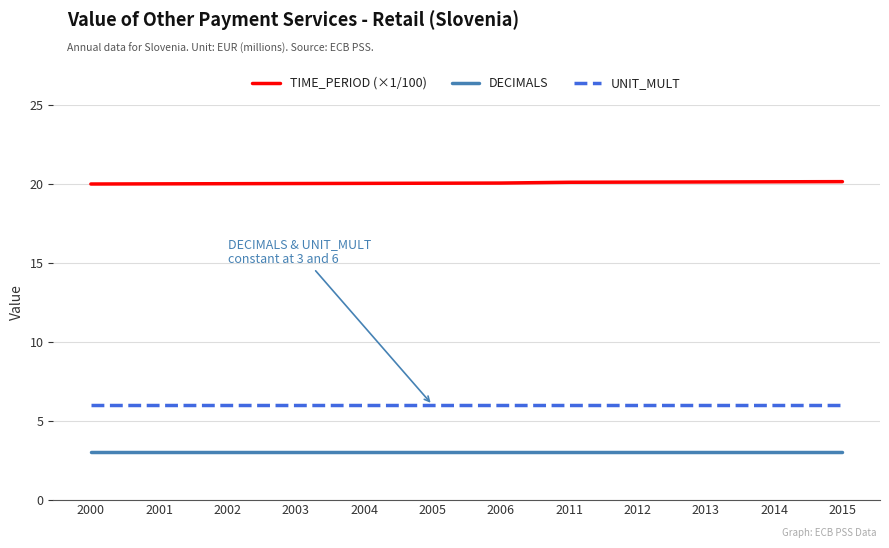

What are all the series names shown in the legend?

TIME_PERIOD (×1/100), DECIMALS, UNIT_MULT